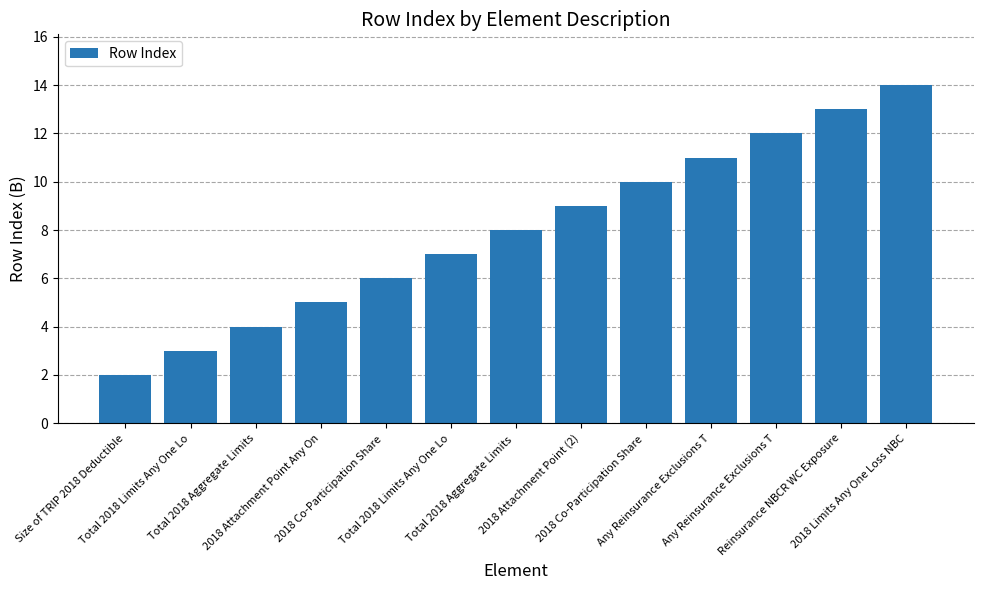

Count the number of data series in this chart.

1